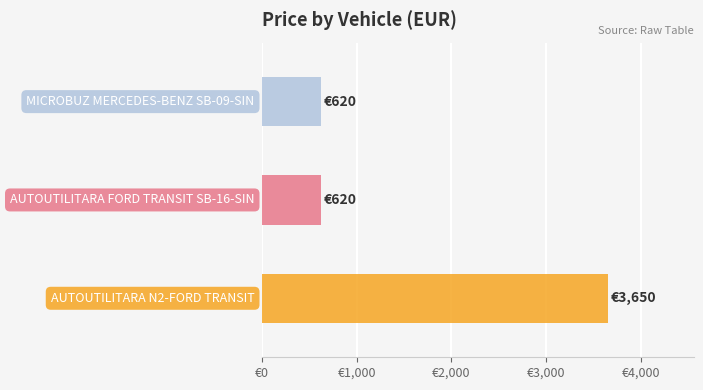

What is the smallest value displayed?

620